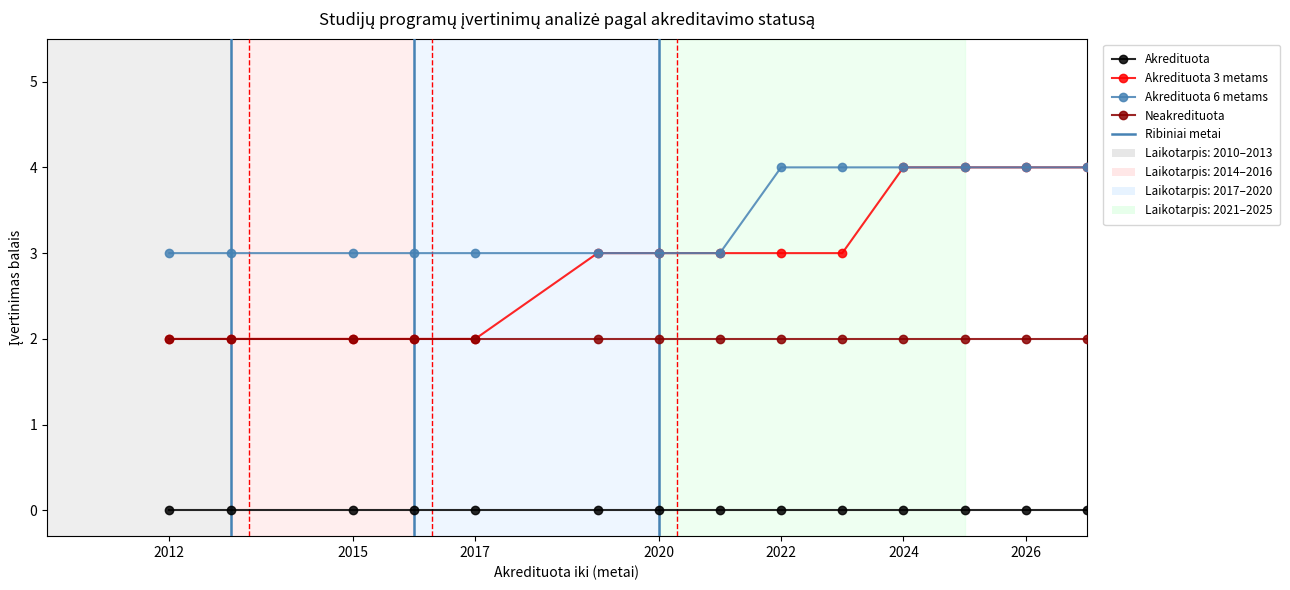

What is the maximum value shown in the chart?

4